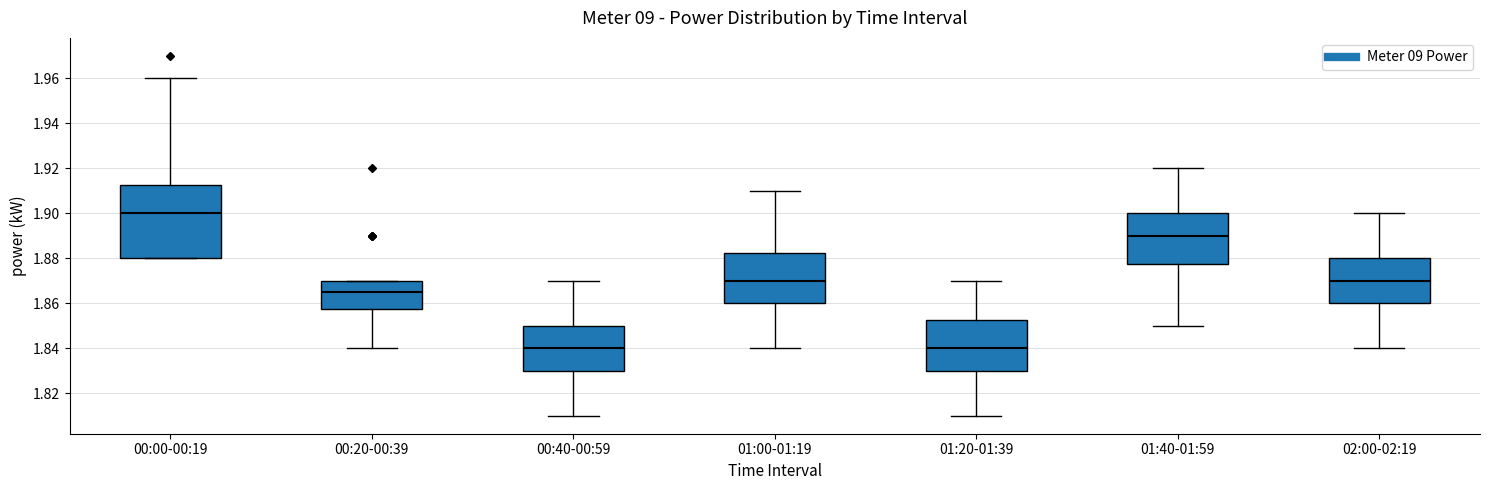

Reading left to right, read every box against the y-axis: the position of its median line, the range the box covers, and the ends of its whiskers. The values are not printed on the chart, so give them approximately, as read against the axis.

00:00-00:19: median 1.900, box 1.880 to 1.912, whiskers 1.880 to 1.960
00:20-00:39: median 1.866, box 1.858 to 1.870, whiskers 1.840 to 1.870
00:40-00:59: median 1.840, box 1.830 to 1.850, whiskers 1.810 to 1.870
01:00-01:19: median 1.870, box 1.860 to 1.882, whiskers 1.840 to 1.910
01:20-01:39: median 1.840, box 1.830 to 1.852, whiskers 1.810 to 1.870
01:40-01:59: median 1.890, box 1.878 to 1.900, whiskers 1.850 to 1.920
02:00-02:19: median 1.870, box 1.860 to 1.880, whiskers 1.840 to 1.900